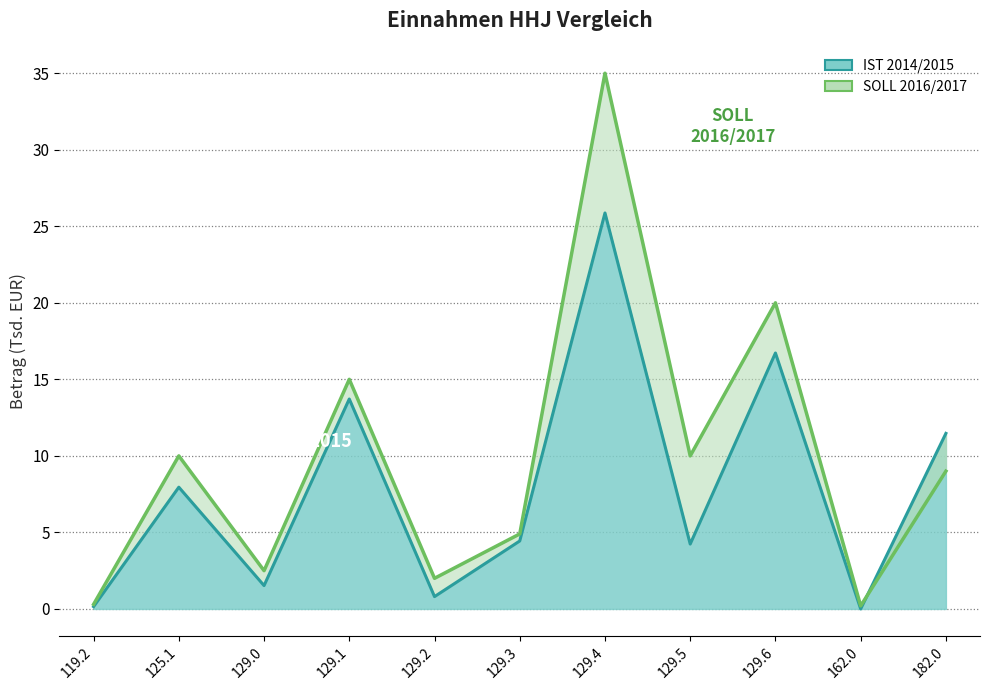

At which label is IST 2014/2015 closest to 12?

182.0